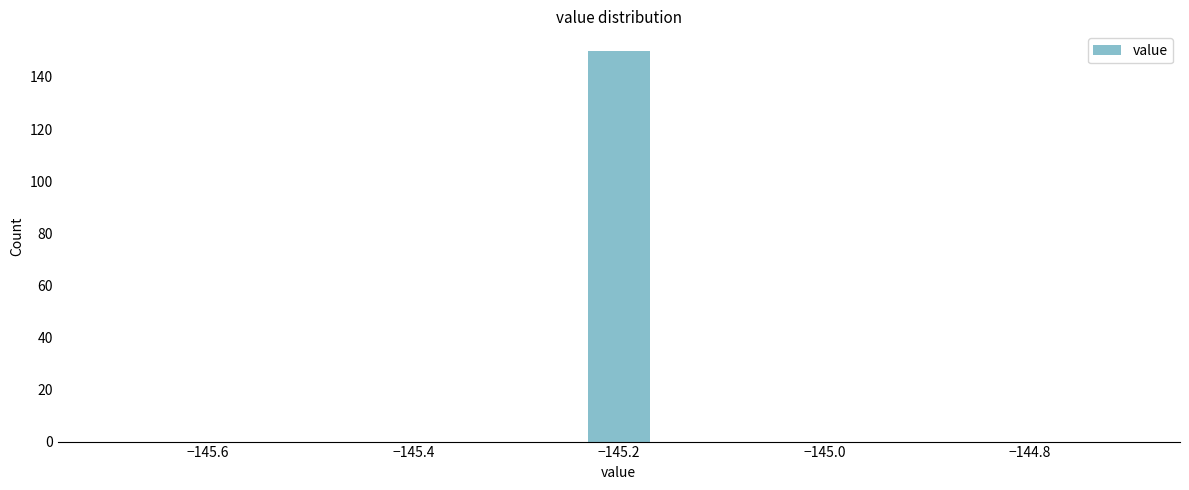

Around what value on the x-axis is the tallest bar? Give the approximate position of its centre, as read against the axis.

-145.20